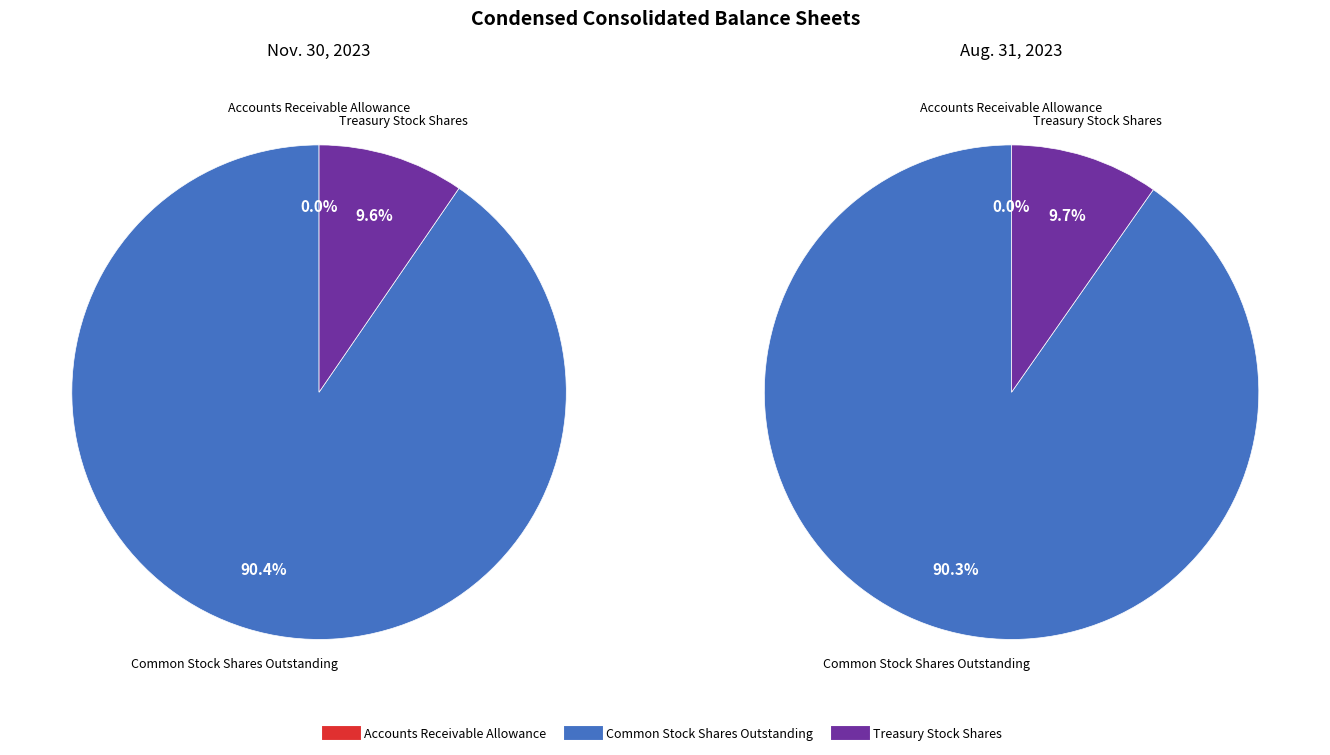

What percentage is NOT represented by Treasury Stock Shares?

90.4%